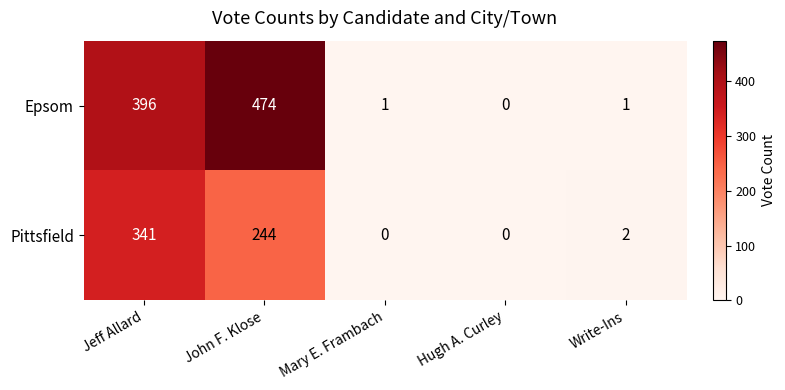

What is the sum of the Epsom values at John F. Klose and Write-Ins?

475